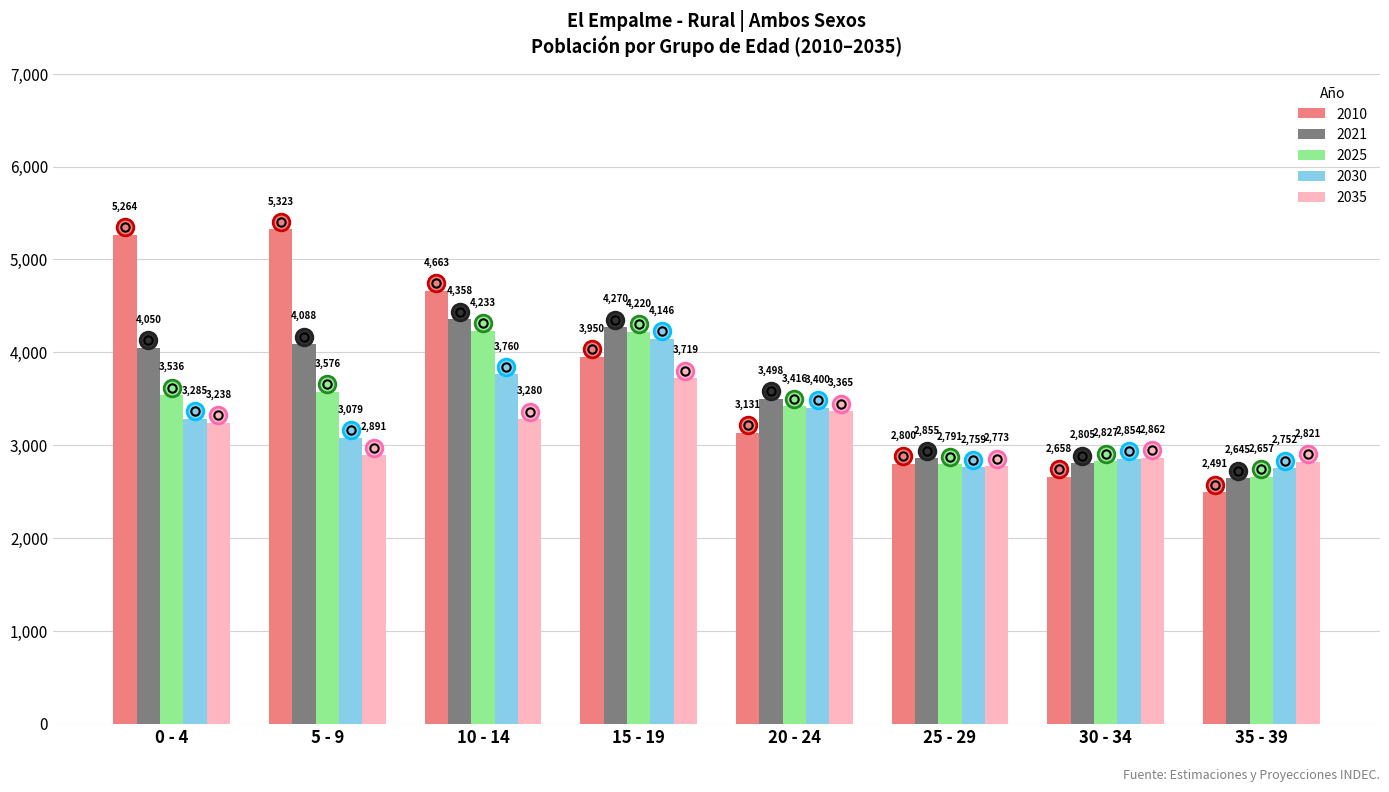

What is the sum of the 2025 values at 30 - 34 and 15 - 19?

7047